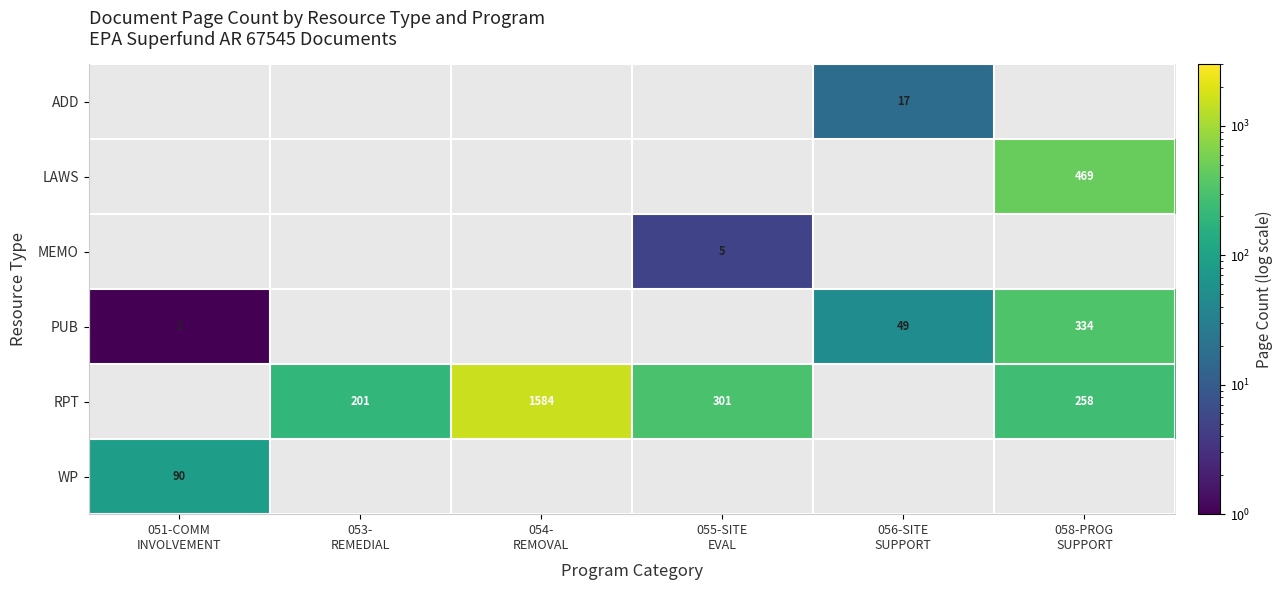

Which has a higher value, 051-COMM
INVOLVEMENT or 054-
REMOVAL?

054-
REMOVAL